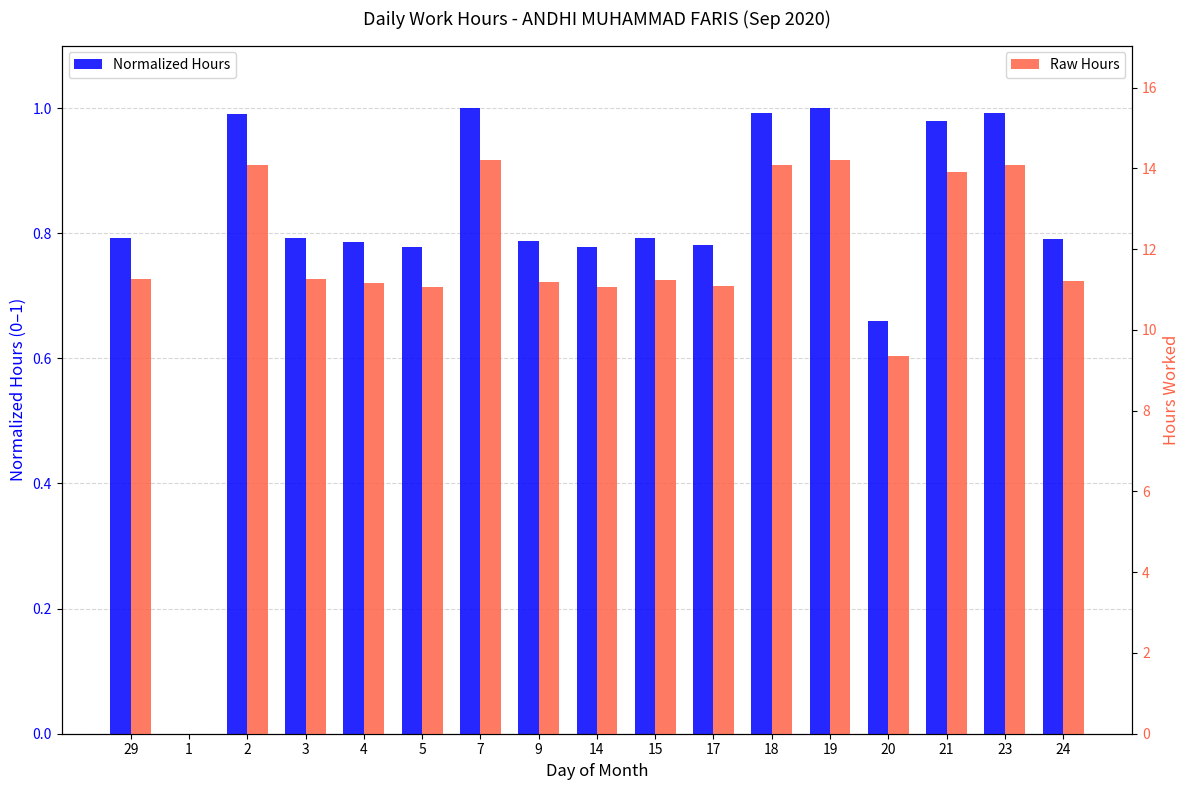

List the series in order of their peak value, lowest first.

Normalized Hours, Raw Hours